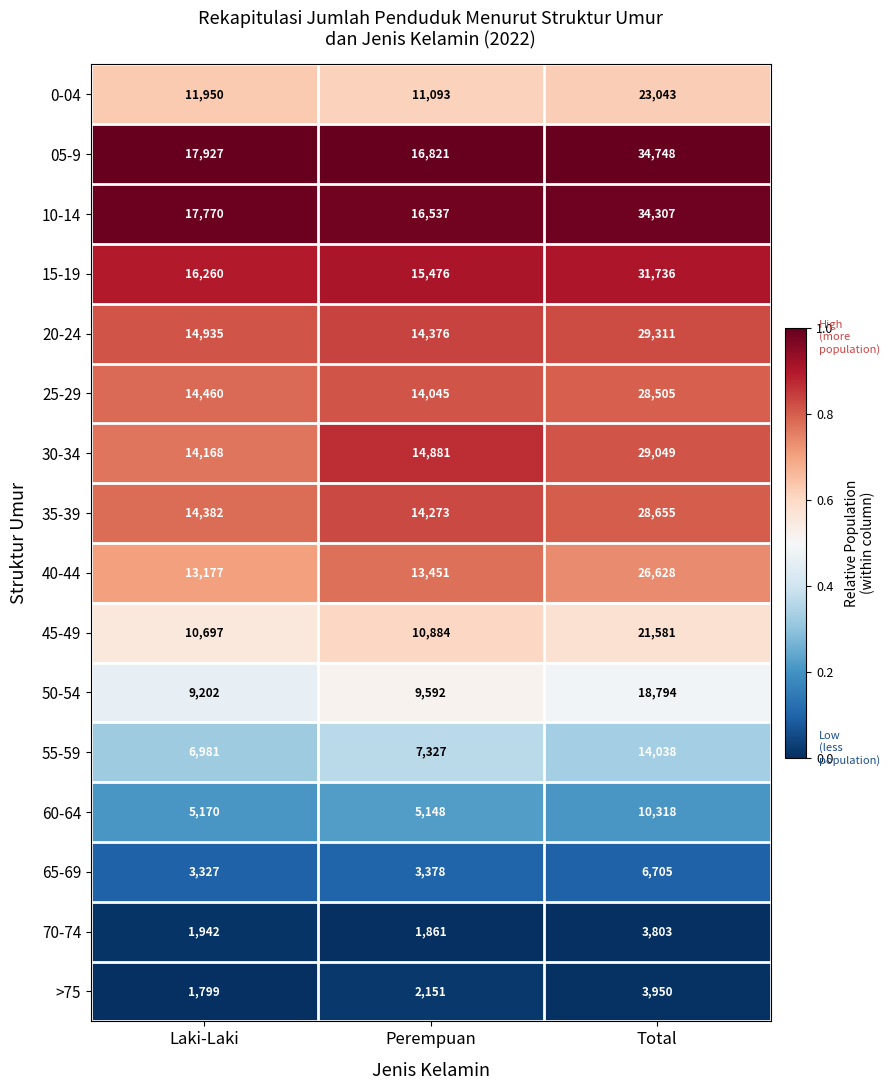

What is the difference between the 35-39 values at Perempuan and Laki-Laki?

109